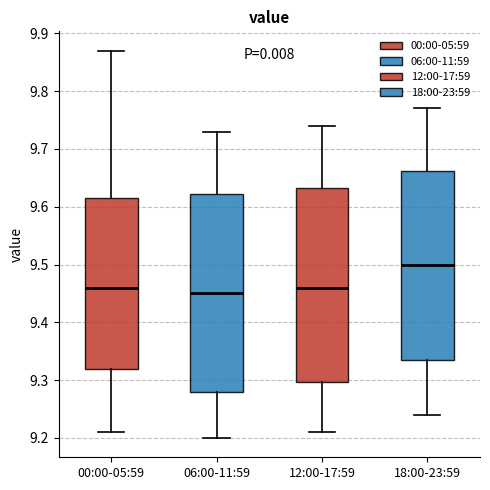

Which box has the lowest median line?

06:00-11:59